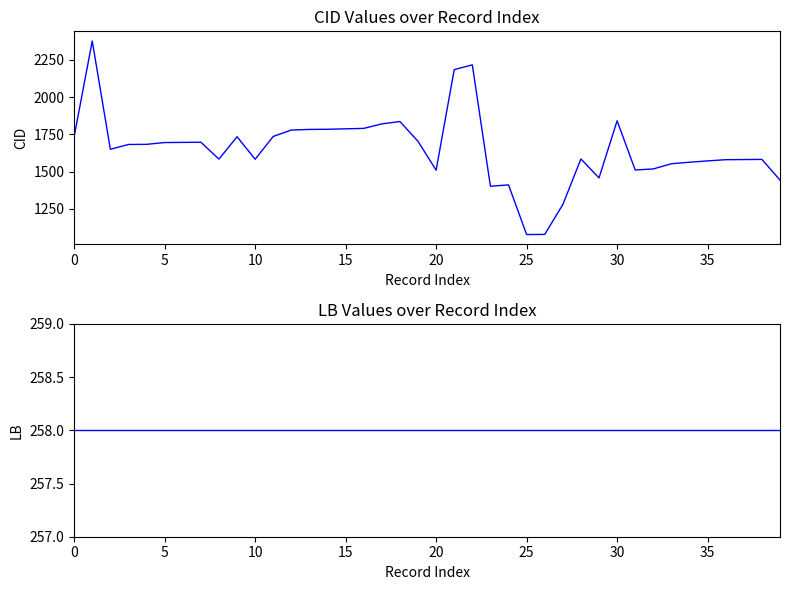

Rank the series at 19 from highest to lowest value.

CID, LB